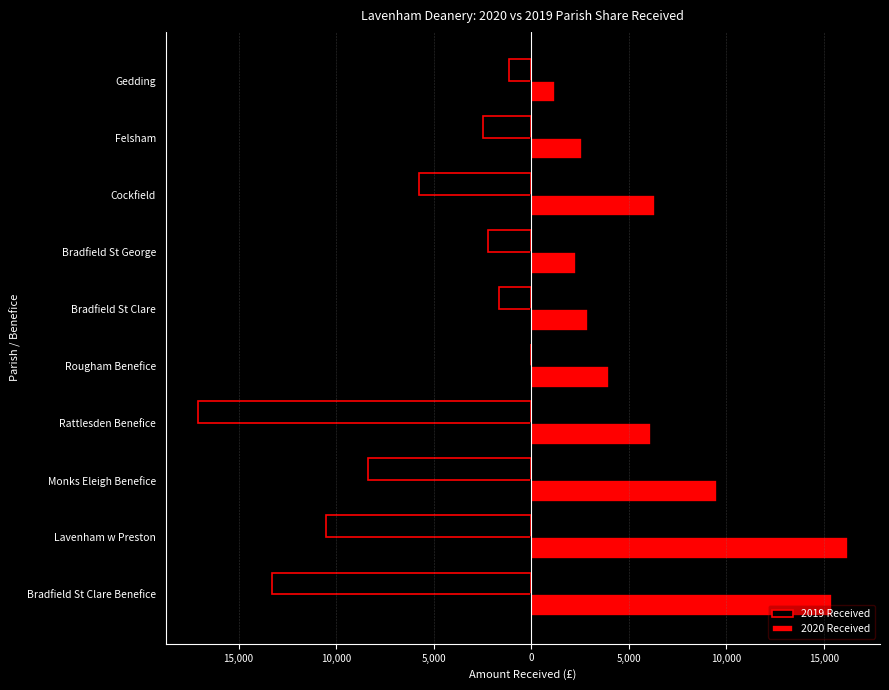

What are all the series names shown in the legend?

2019 Received, 2020 Received